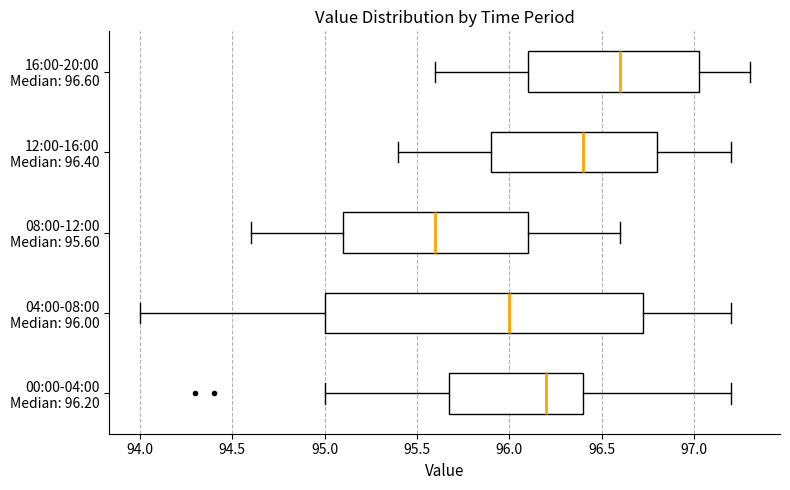

Reading bottom to top, transcribe this box plot: for each box, give where its median line is, the range the box spans, and where its two whiskers end, as read against the x-axis. The values are not printed on the chart, so give them approximately, as read against the axis.

00:00-04:00 Median: 96.20: median 96.20, box 95.70 to 96.40, whiskers 95.00 to 97.20
04:00-08:00 Median: 96.00: median 96.00, box 95.00 to 96.75, whiskers 94.00 to 97.20
08:00-12:00 Median: 95.60: median 95.60, box 95.10 to 96.10, whiskers 94.60 to 96.60
12:00-16:00 Median: 96.40: median 96.40, box 95.90 to 96.80, whiskers 95.40 to 97.20
16:00-20:00 Median: 96.60: median 96.60, box 96.10 to 97.05, whiskers 95.60 to 97.30